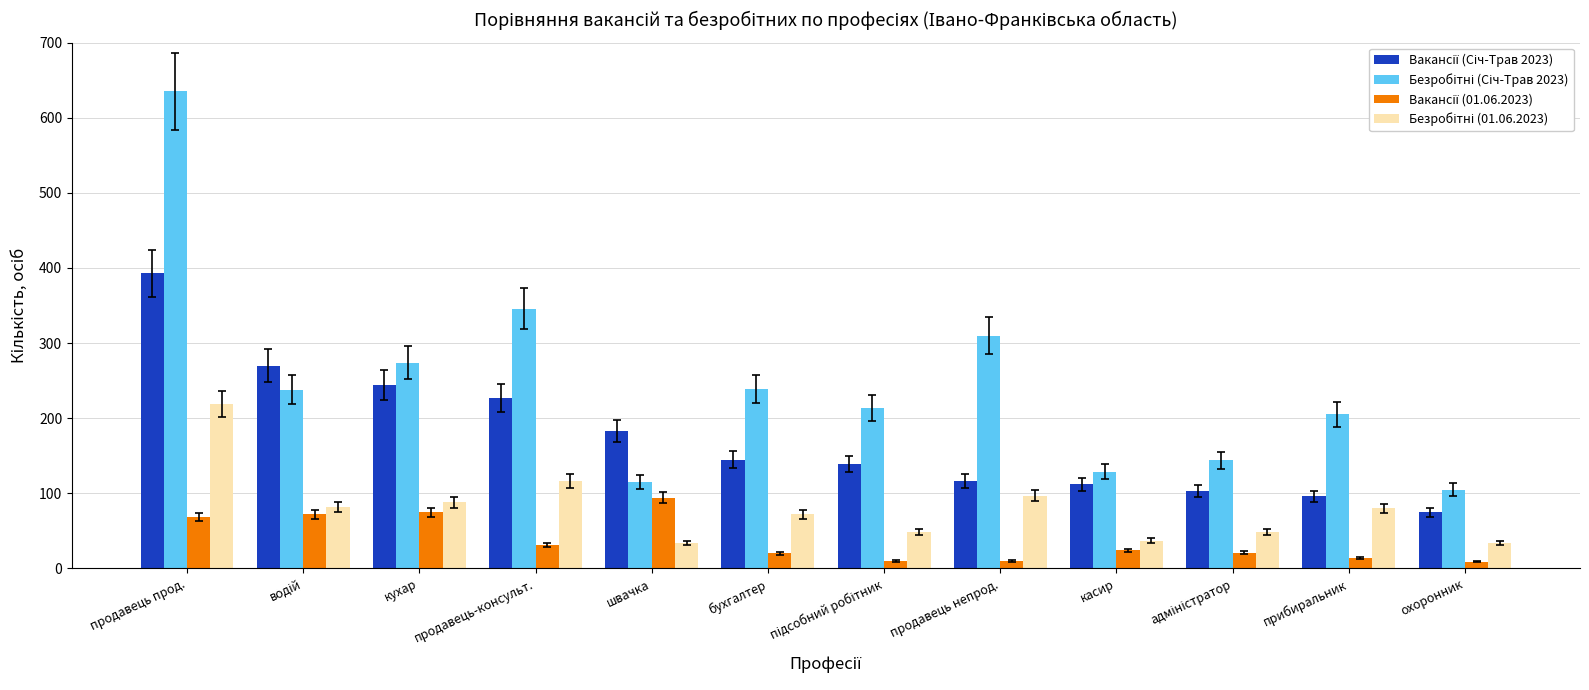

Are the bars grouped side by side (vs. stacked)?

Yes